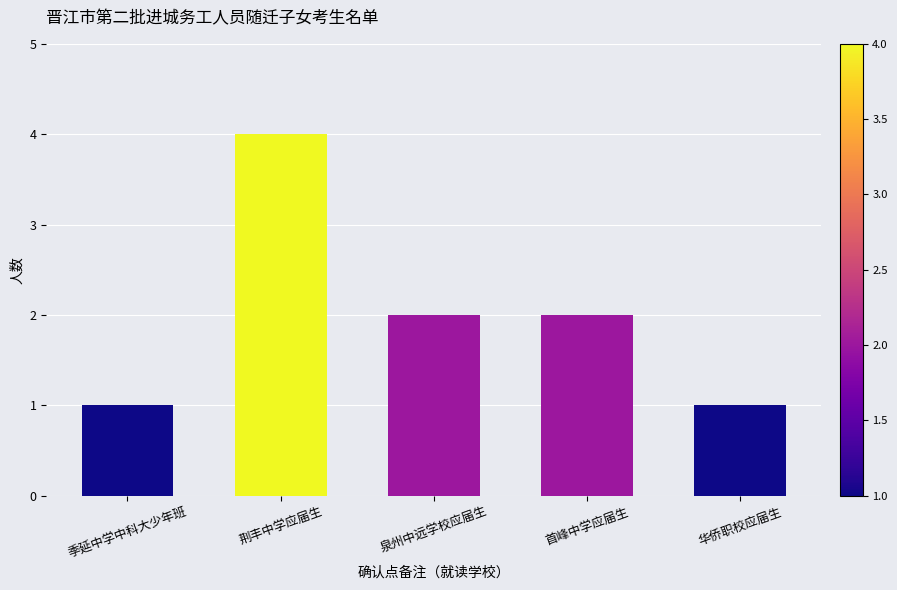

What is the label of the 5th bar from the left?

华侨职校应届生